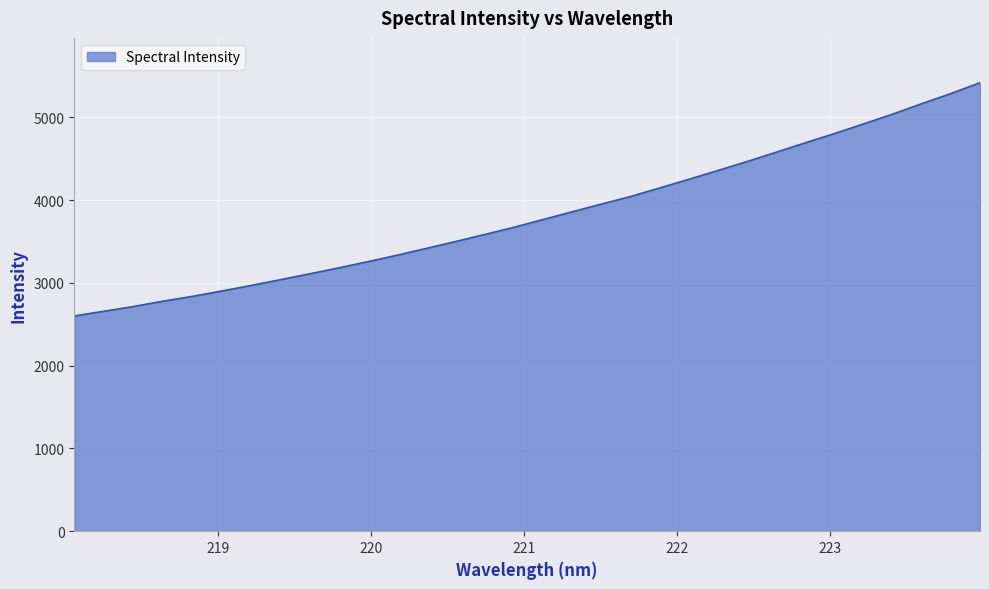

What is the smallest value displayed?

2600.2